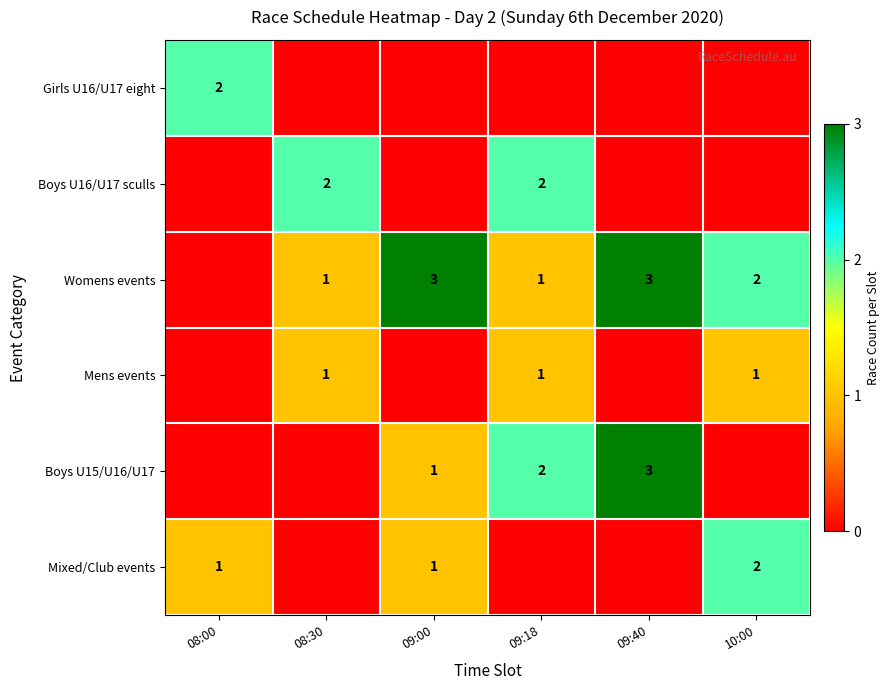

True or false: Boys U16/U17 sculls has a value of 3 at 08:30.

False